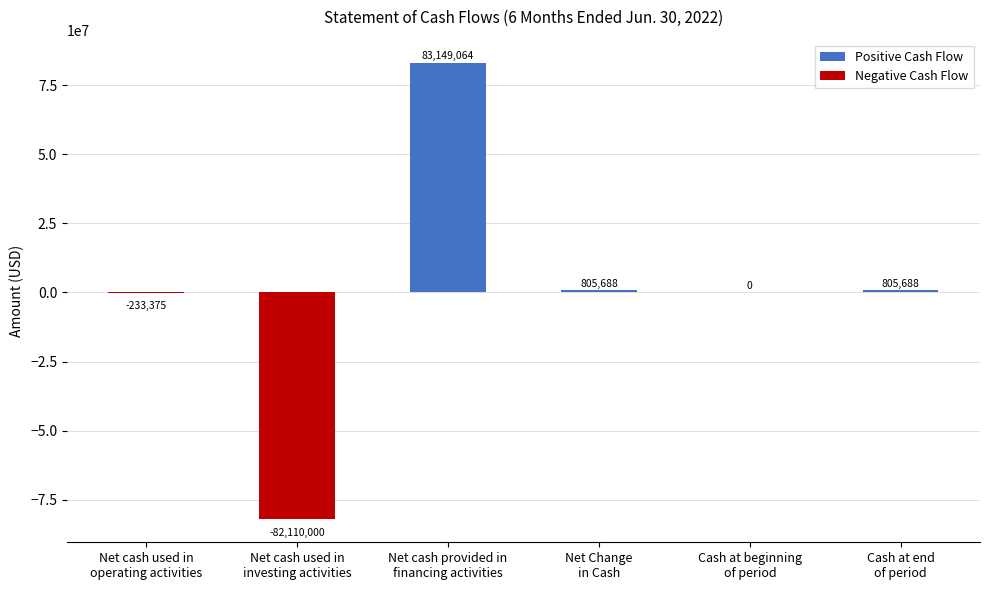

What is the spread (max minus min) of values at Net cash used in
operating activities?

233375